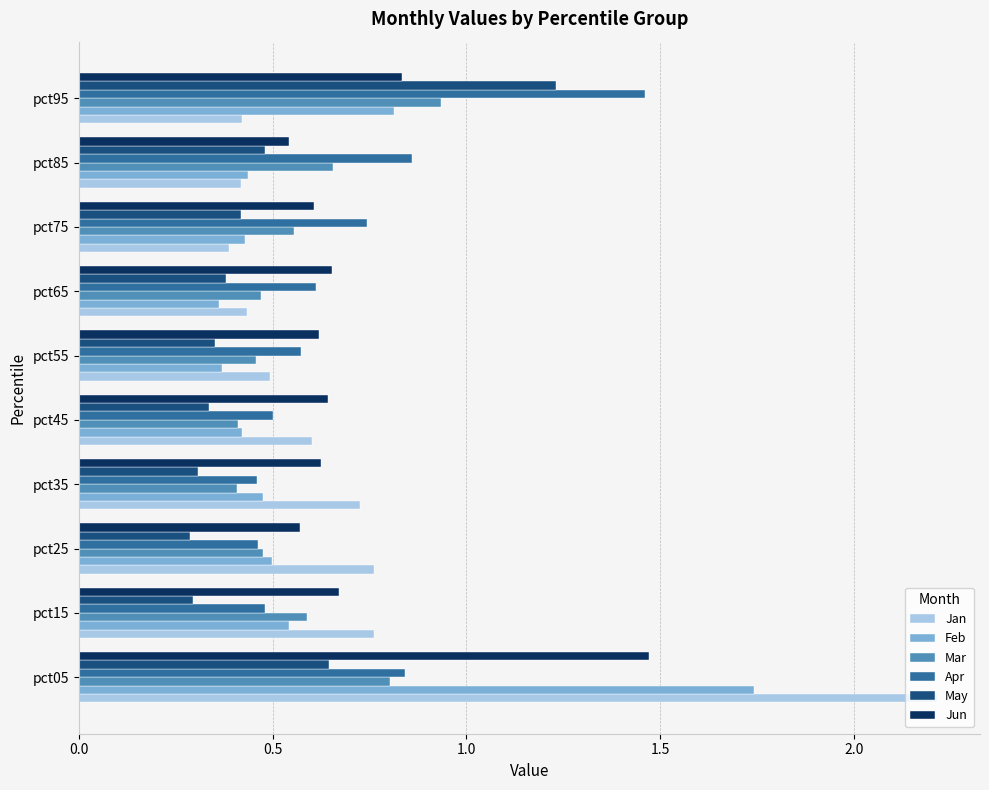

Which category has the highest value in the Feb series?

pct05